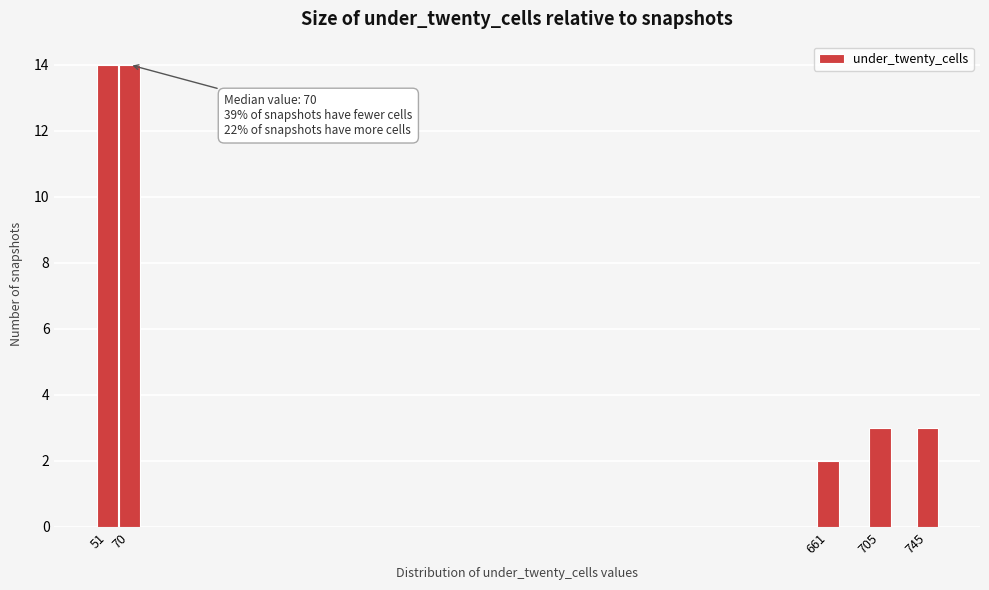

Reading left to right, what are all the values shown in this chart?

51=14	70=14	661=2	705=3	745=3